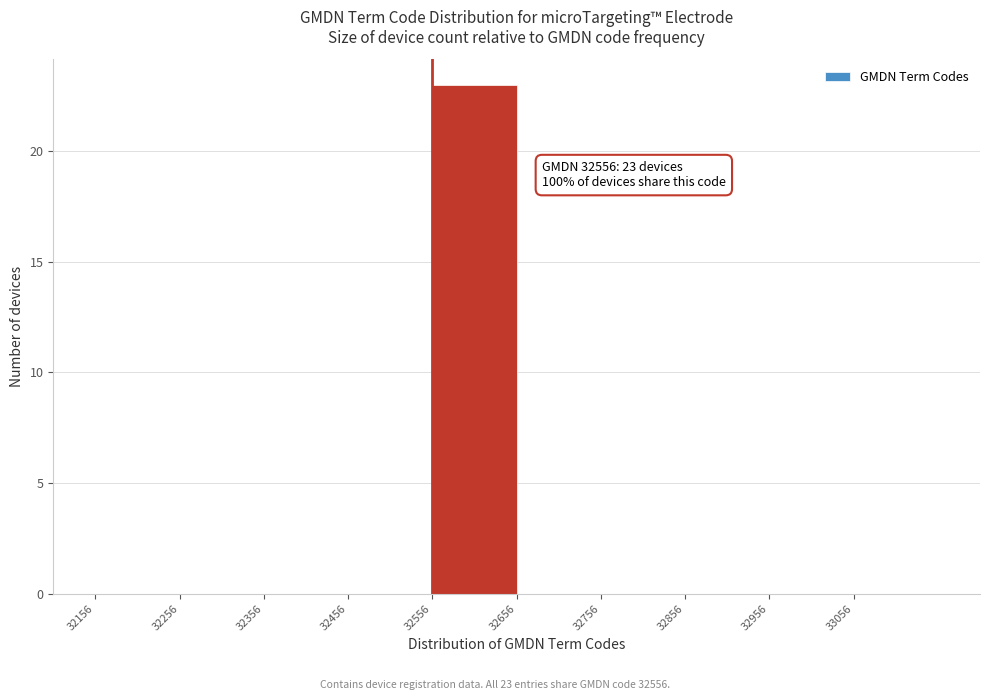

Over which range of the x-axis is the bar tallest?

32556 to 32656